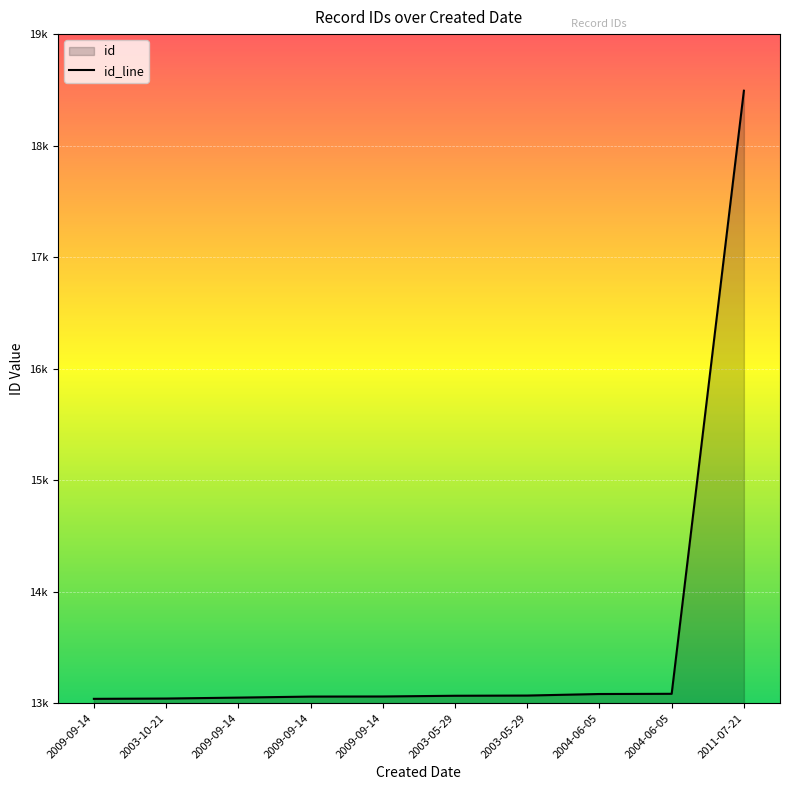

Where does the data first go above 13072?

2003-05-29